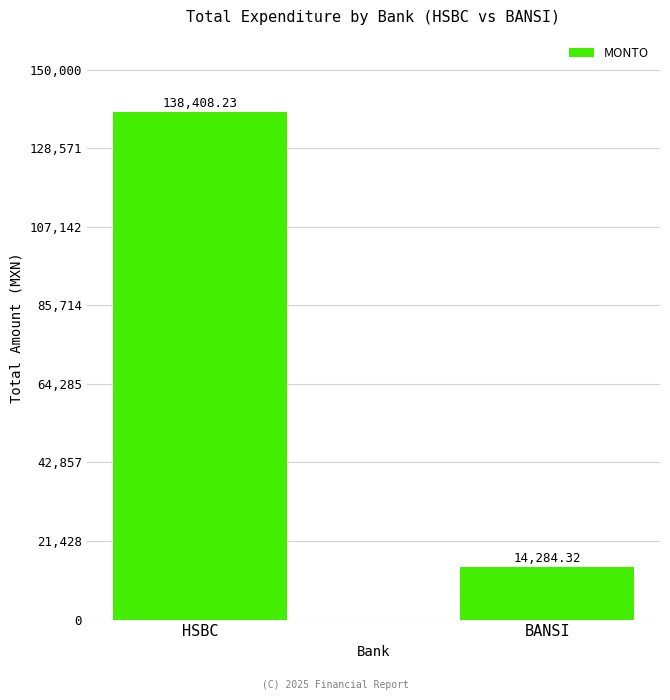

Which label corresponds to the smallest value in the chart?

BANSI